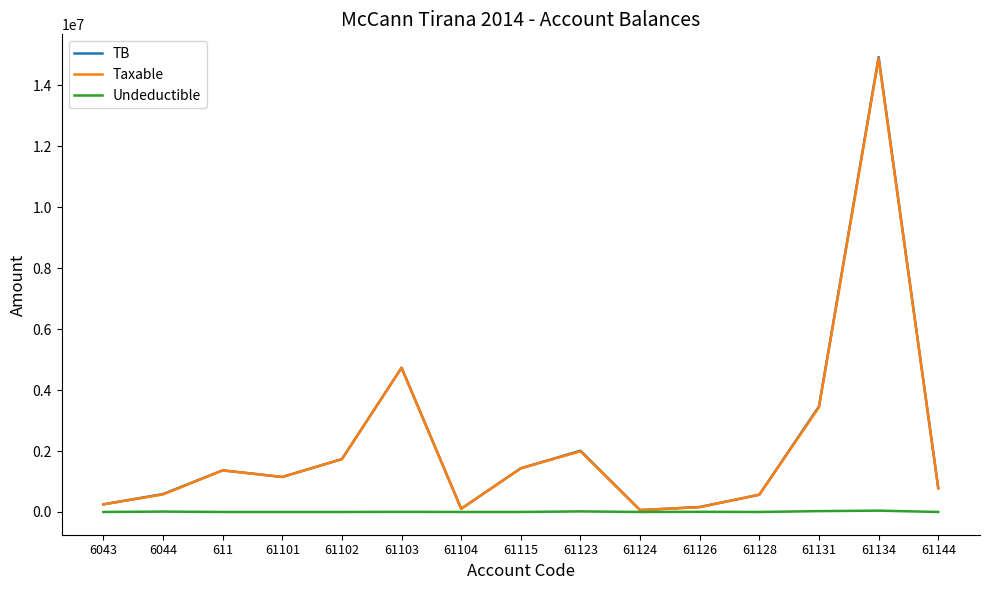

What is the maximum value shown in the chart?

14931158.8